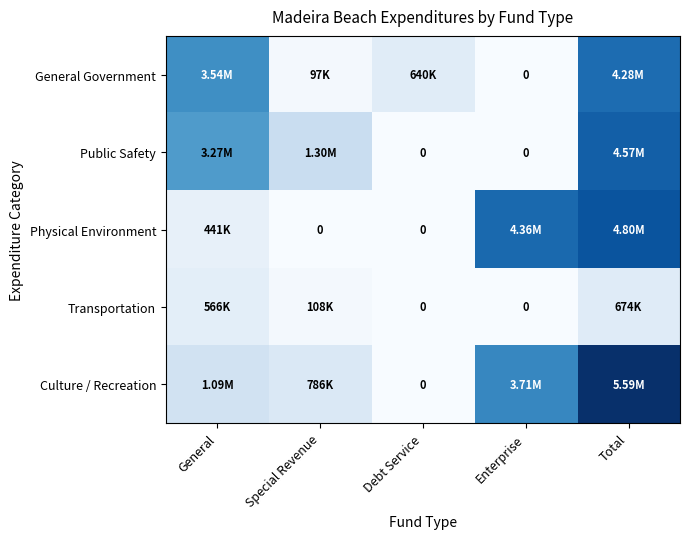

At which category is the sum across all series the highest?

Total